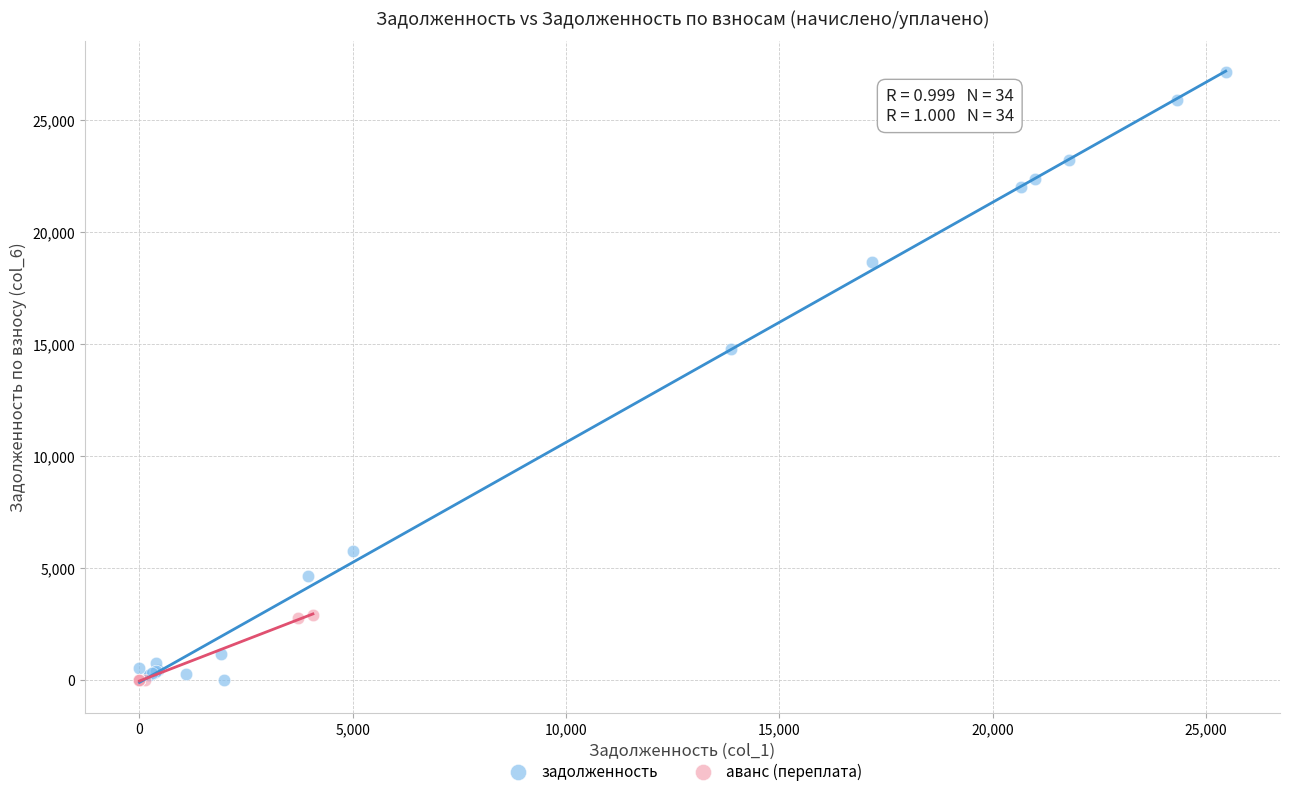

What are all the series names shown in the legend?

задолженность, аванс (переплата)